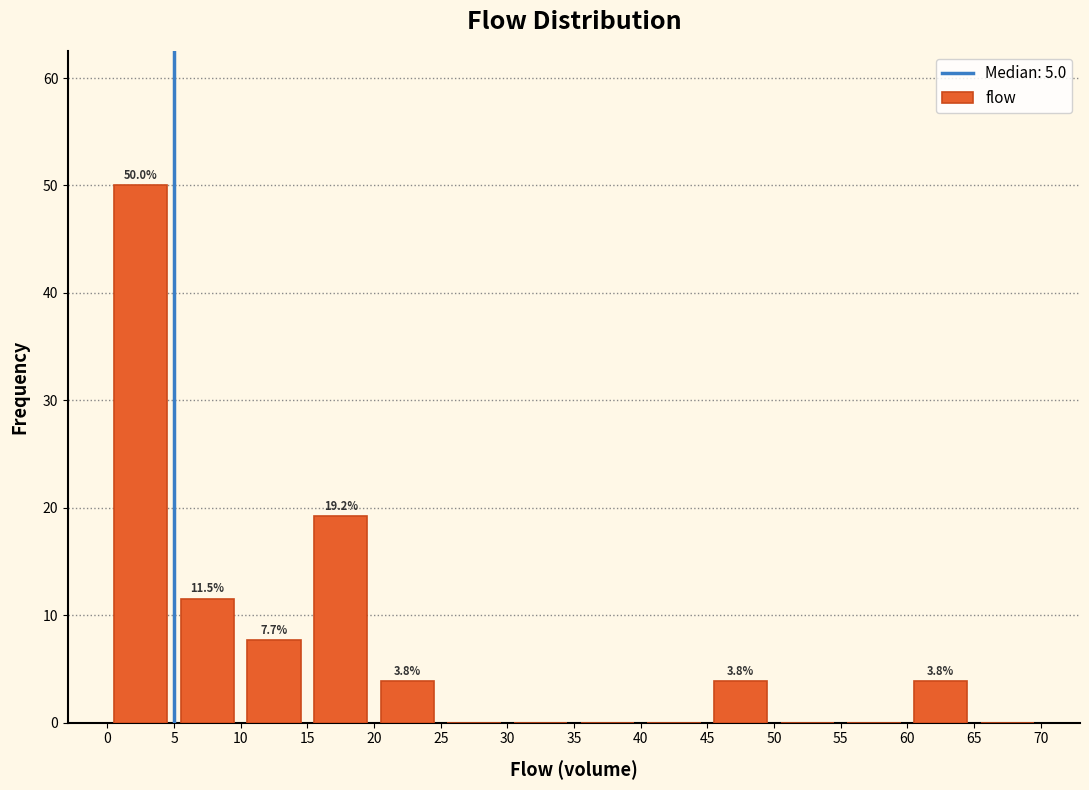

Which range on the x-axis has the tallest bar?

0 to 5